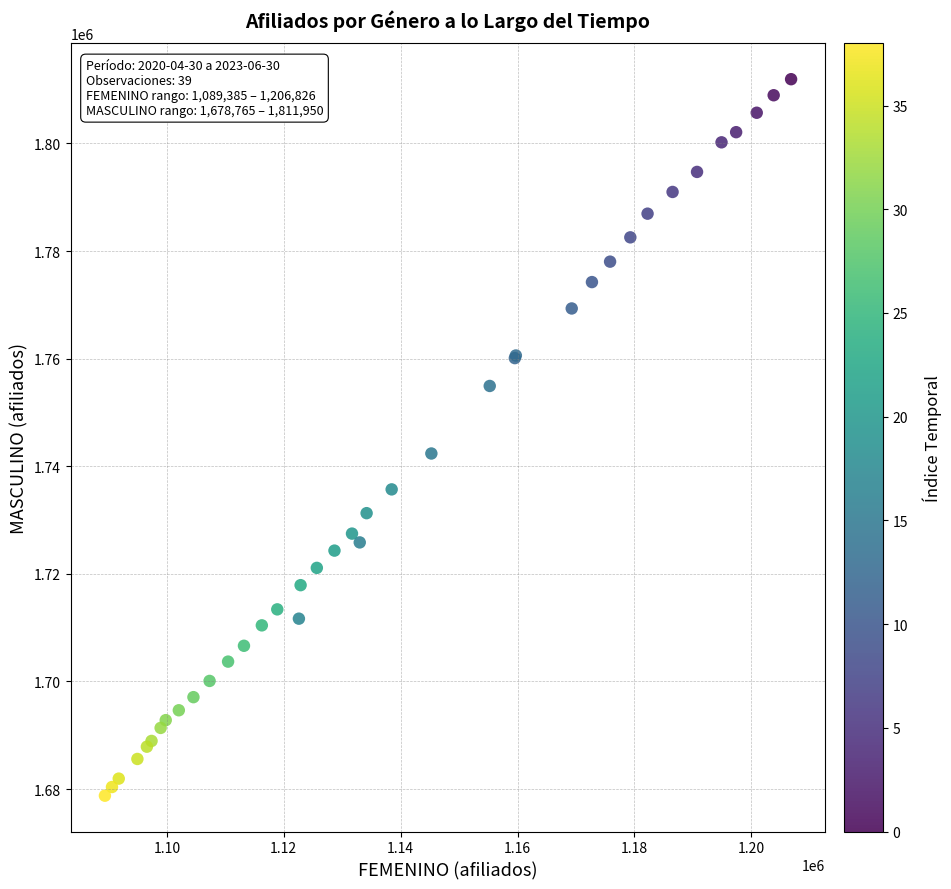

What Y value in the scatter plot is closest to 1745357?

1742373